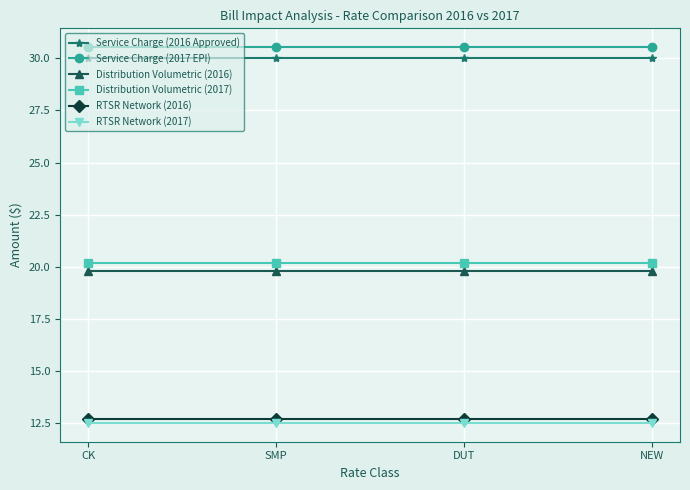

How many categories are shown in the chart?

4